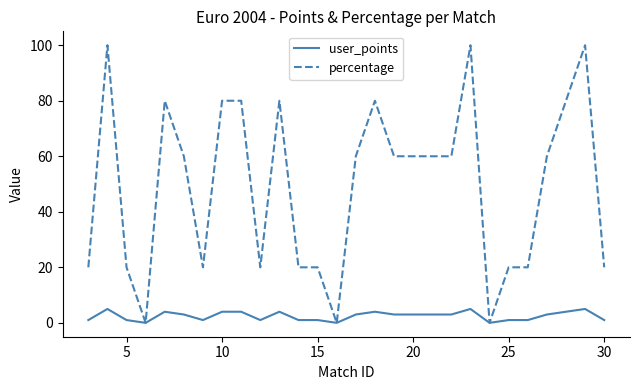

Which series has the largest total across all categories?

percentage